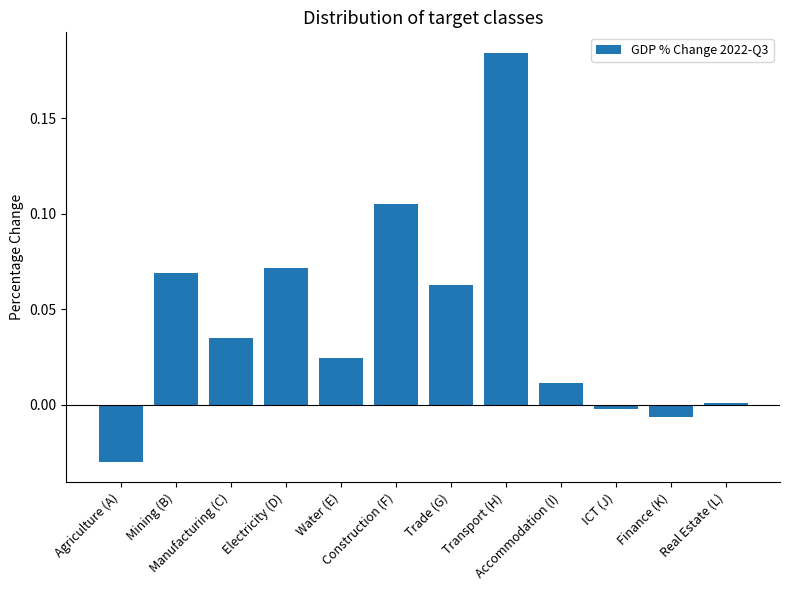

How many positive values are there?

9